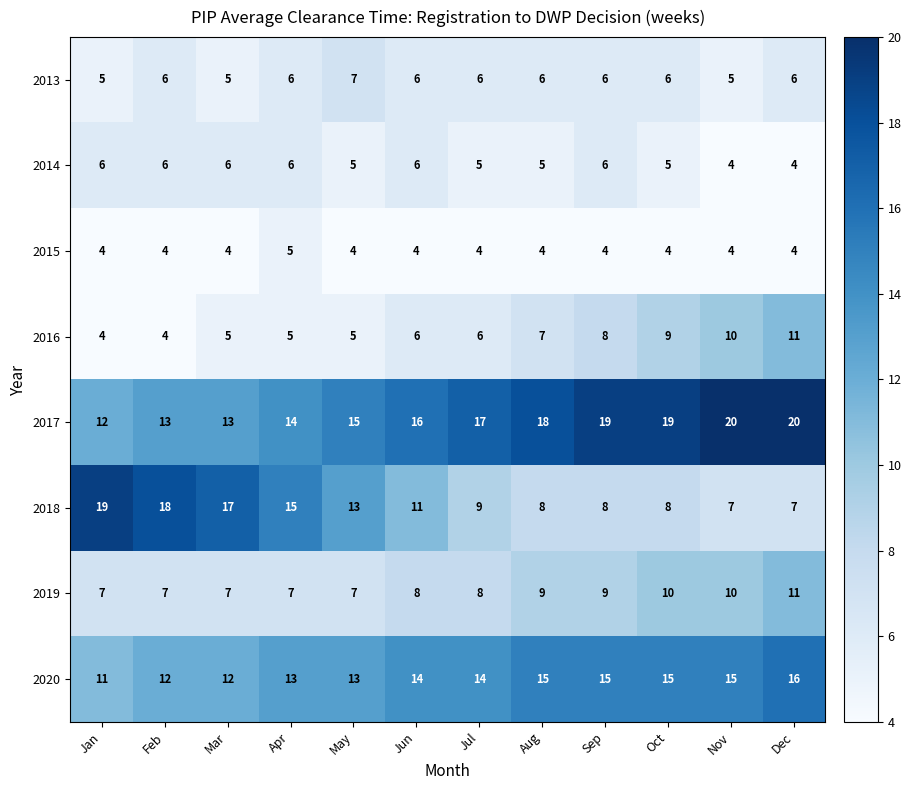

At which category is the sum across all series the highest?

Dec